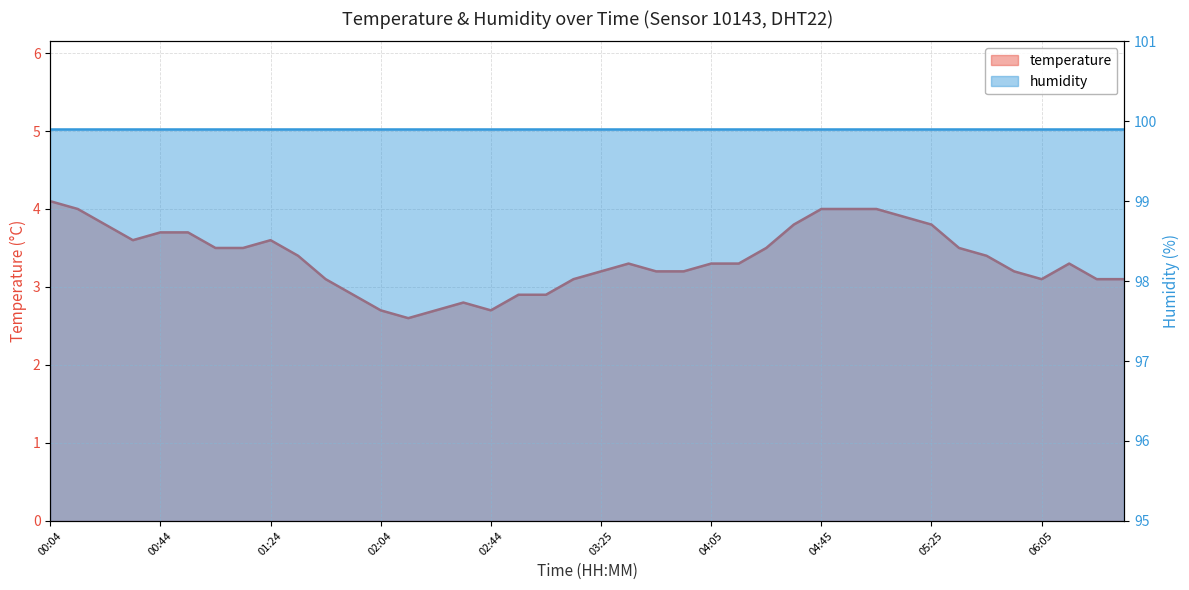

Which category has the lowest value across all series?

02:14